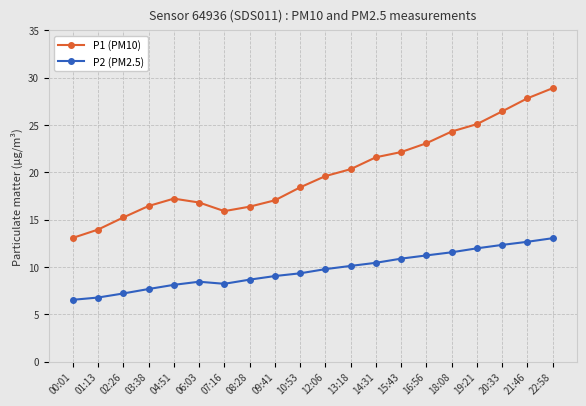

Is this an area chart (filled region under the line)?

No